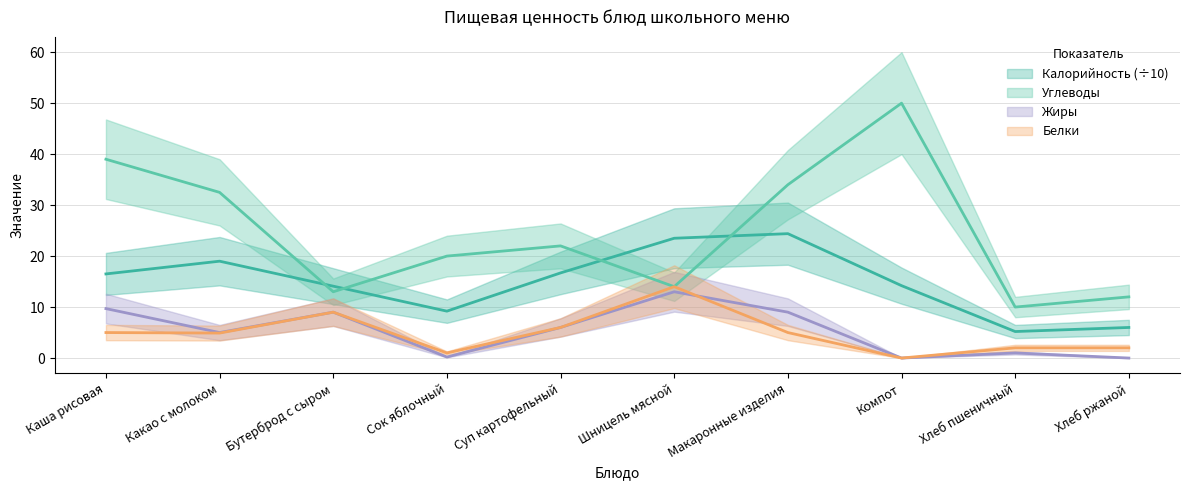

What is the label of the 1st point from the left?

Каша рисовая